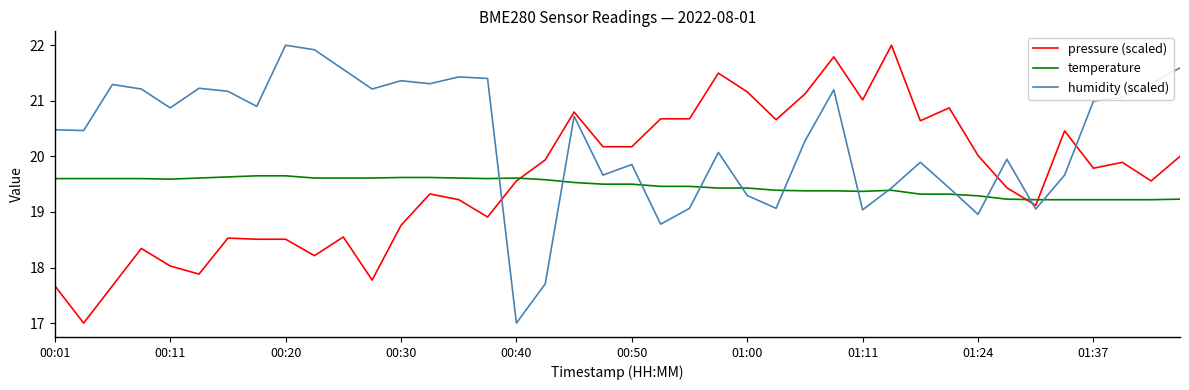

Which series has the largest total across all categories?

humidity (scaled)